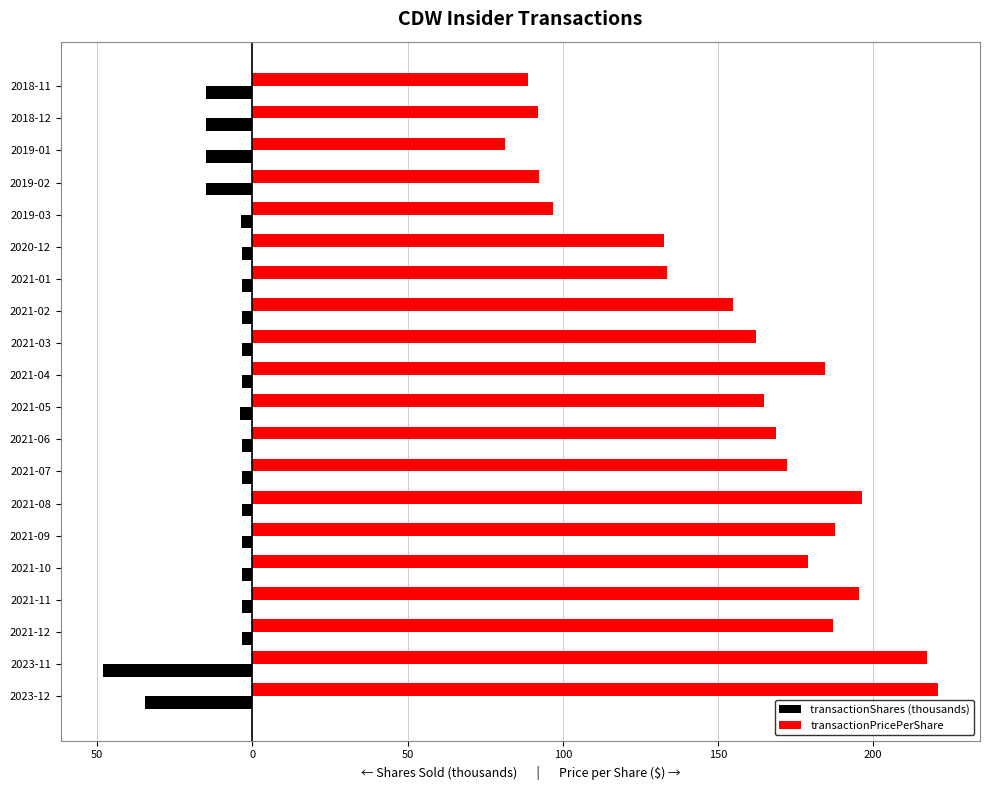

What are all the series names shown in the legend?

transactionShares (thousands), transactionPricePerShare